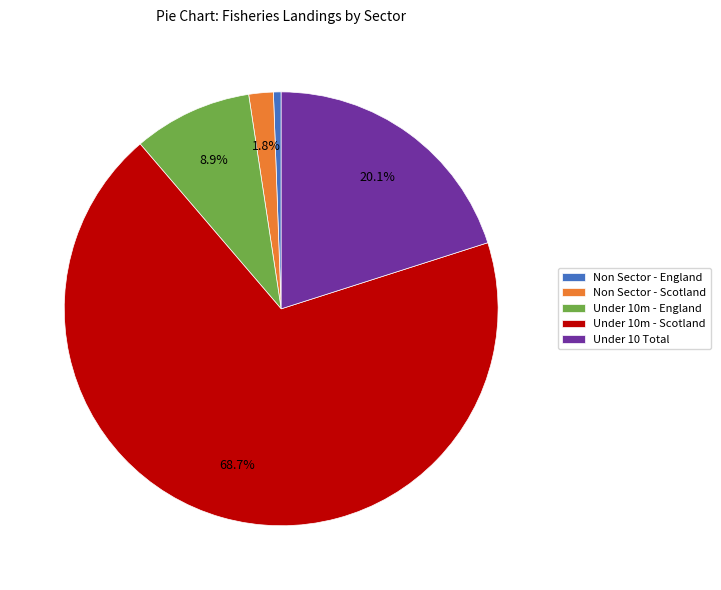

Is Under 10 Total the majority of the pie?

No